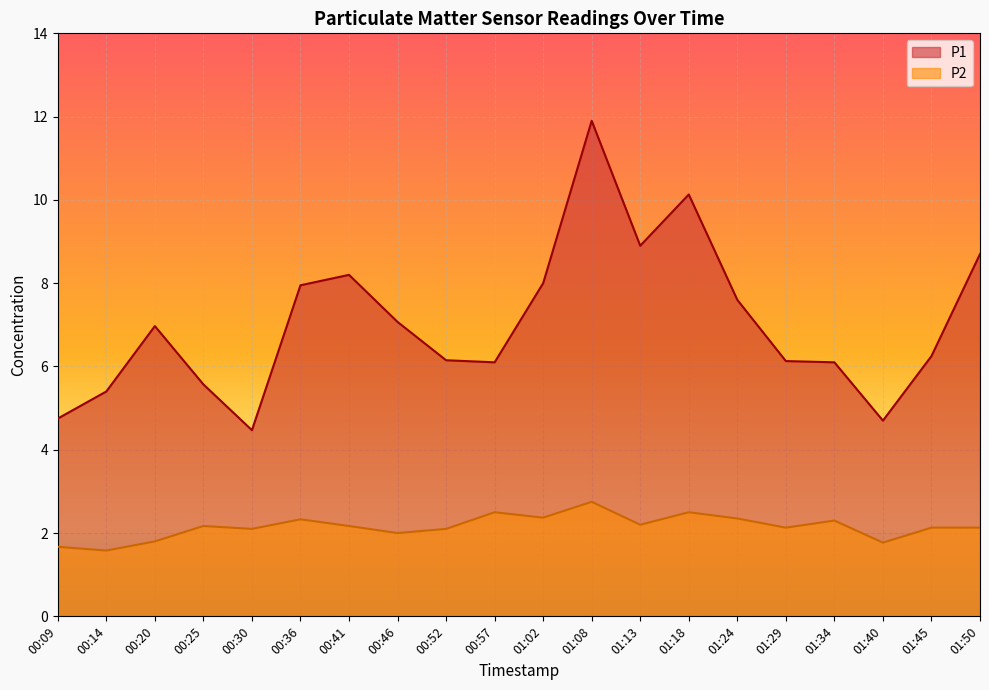

What position from the right is 00:25?

17